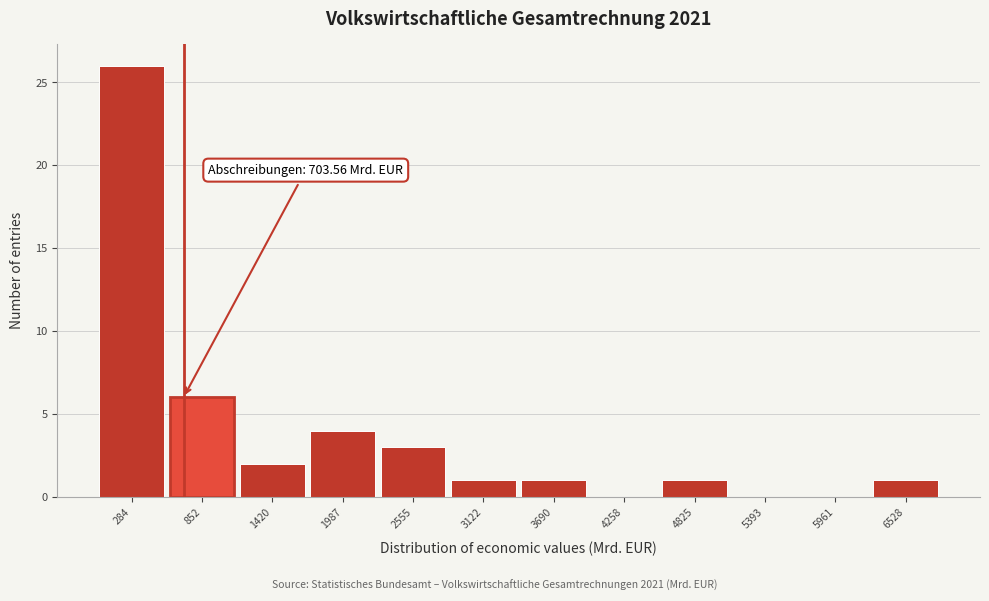

Which range on the x-axis has the tallest bar?

0 to 600